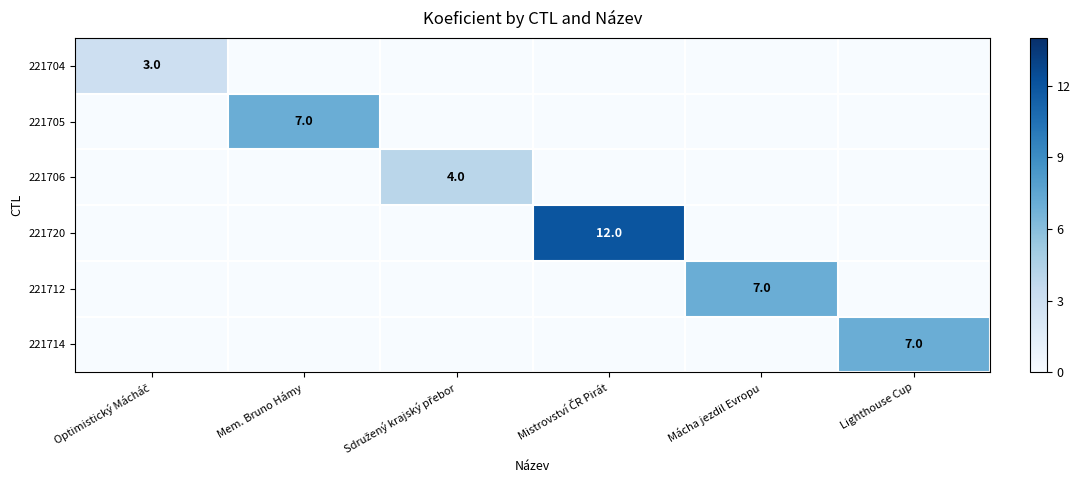

What is the spread (max minus min) of values at Lighthouse Cup?

7